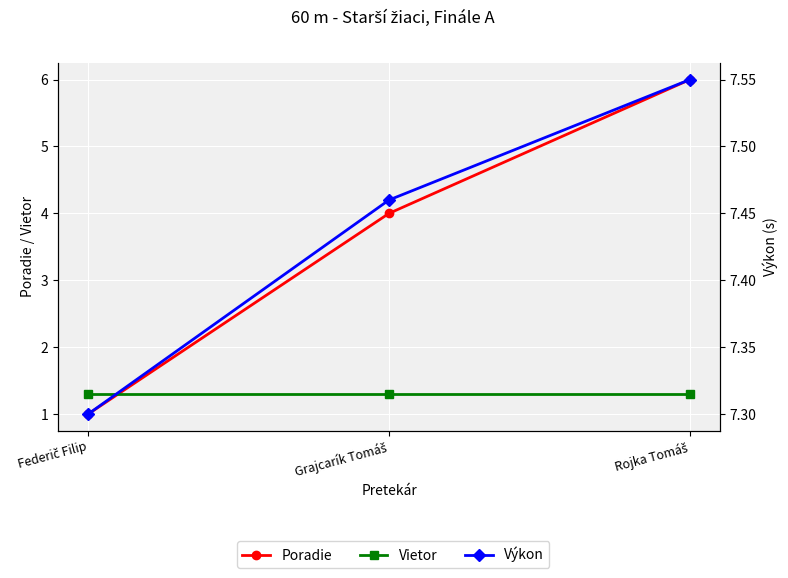

What position from the left is Federič Filip?

1